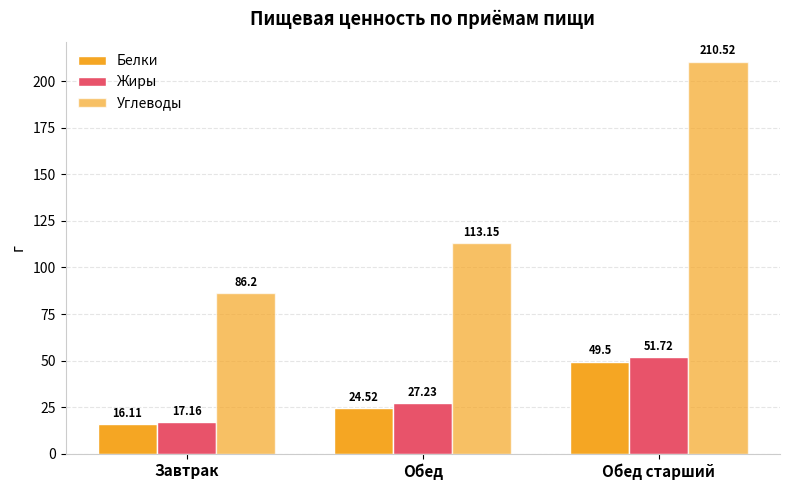

What is the spread (max minus min) of values at Обед?

88.6